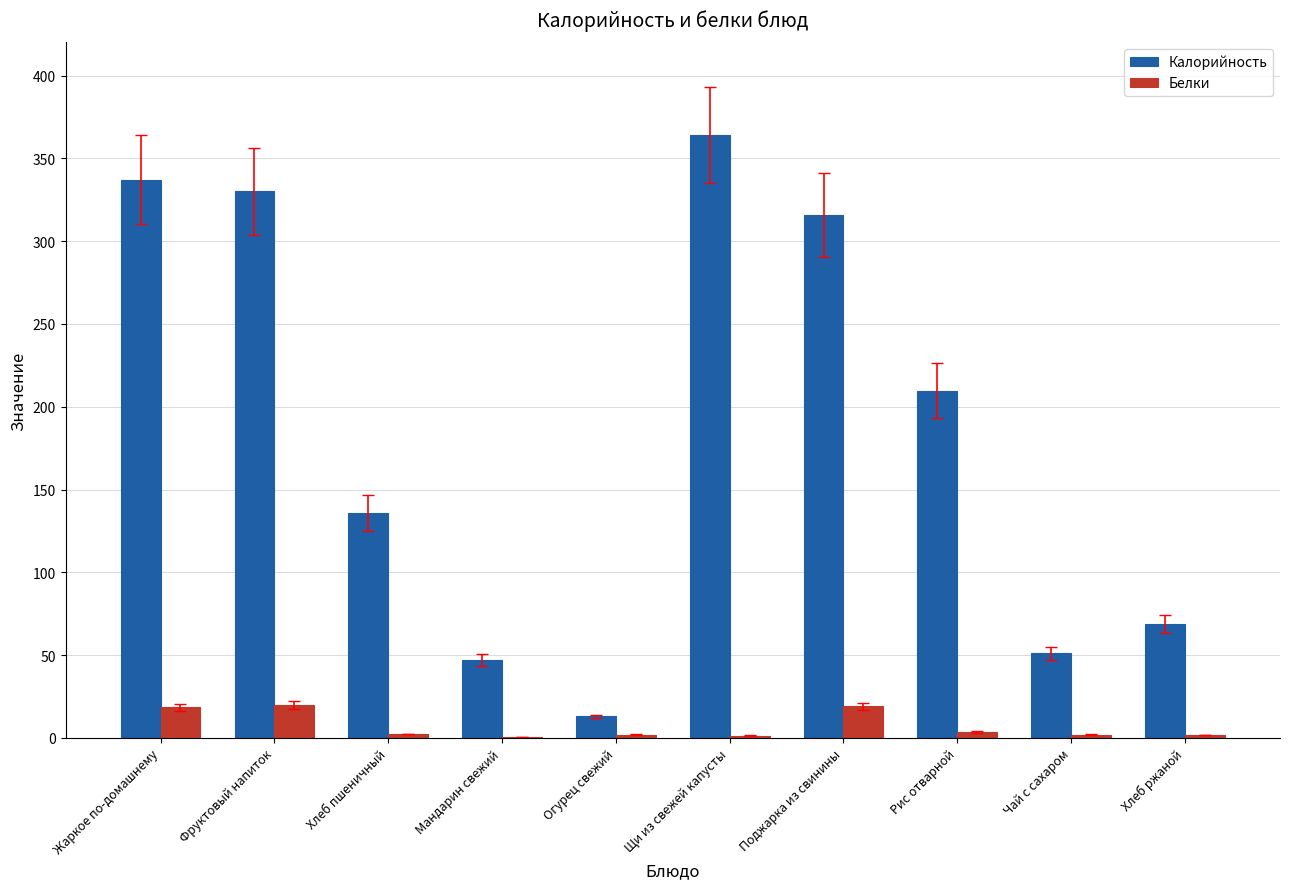

Which series has the largest total across all categories?

Калорийность